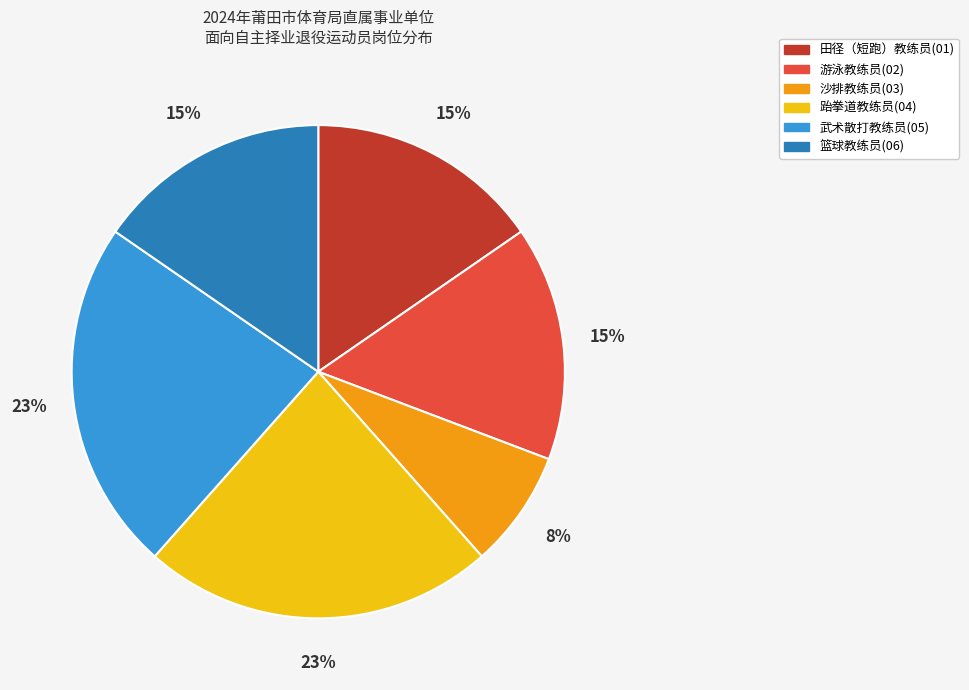

To the nearest percent, what portion does 沙排教练员(03) represent?

8%